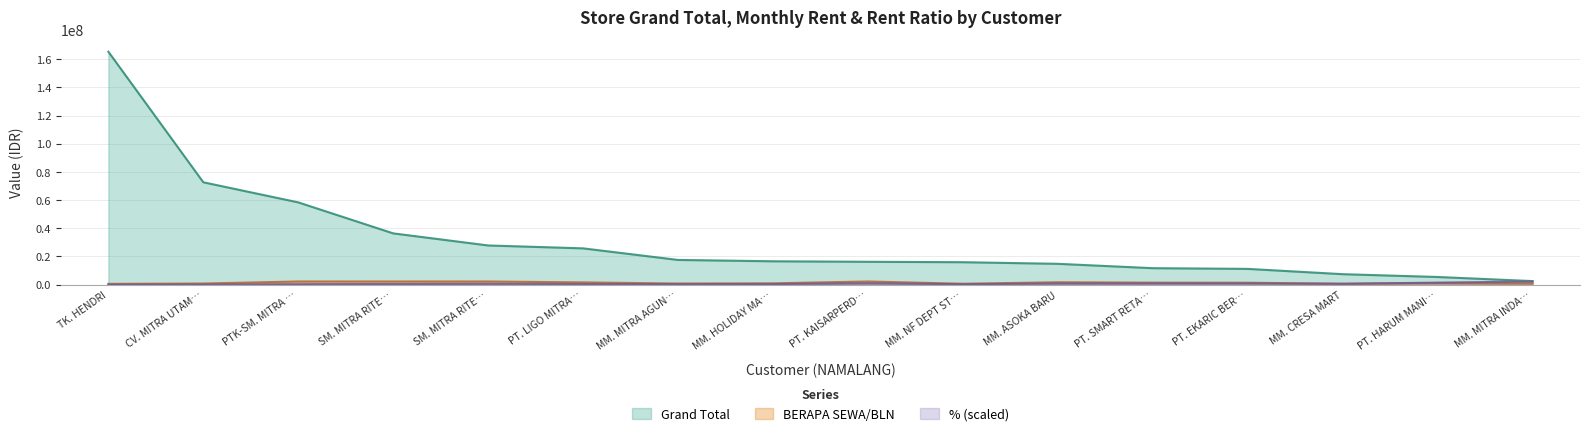

What is the label of the 7th point from the left?

MM. MITRA AGUN…